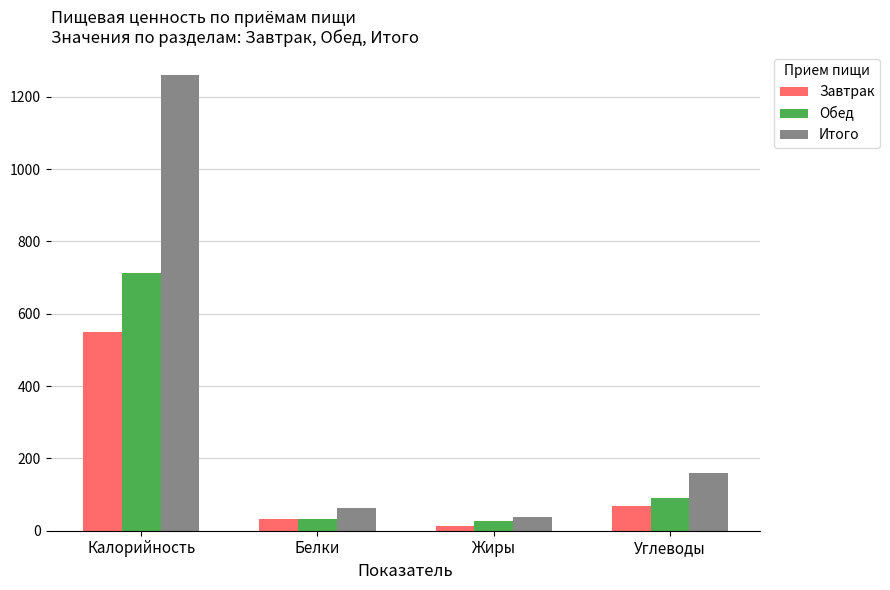

At which label does Завтрак reach its peak?

Калорийность